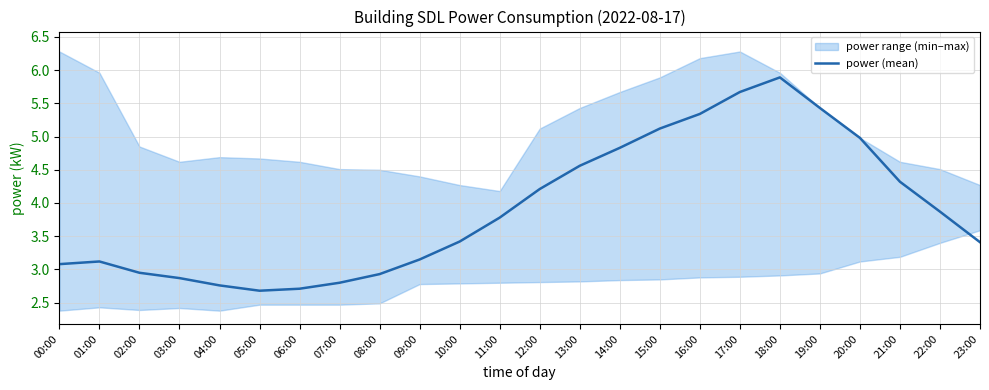

What position from the left is 03:00?

4